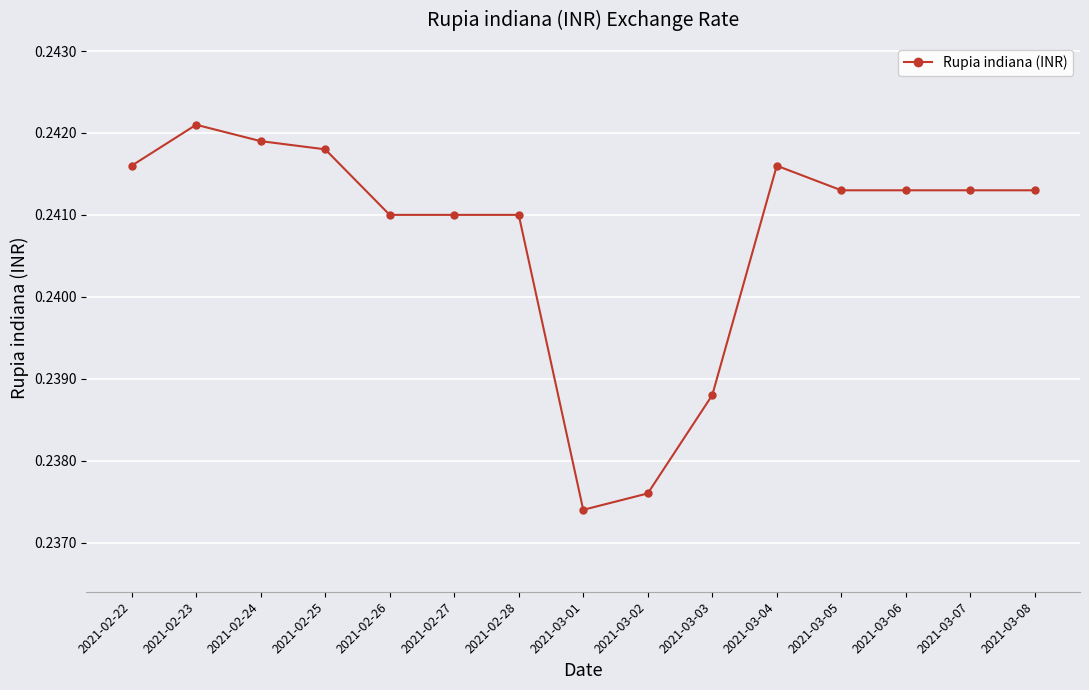

What is the label of the 13th point from the right?

2021-02-24